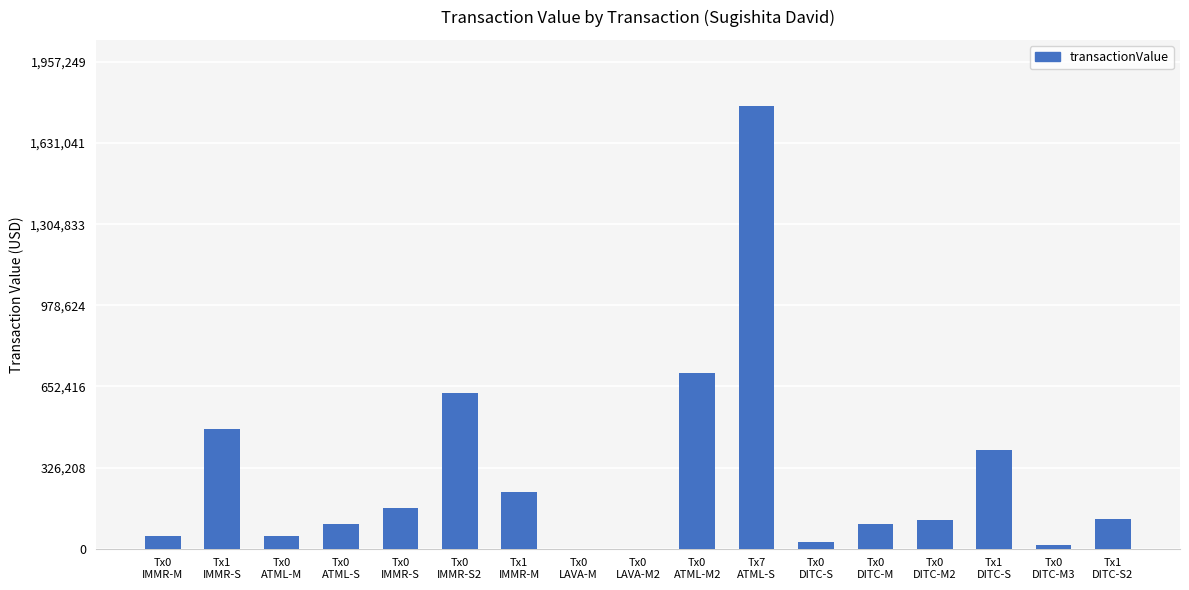

What is the sum of all values?

4955737